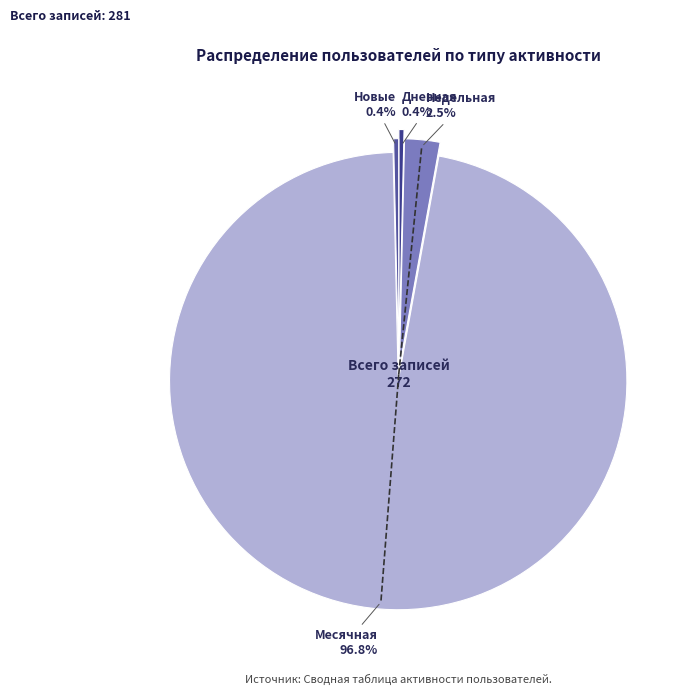

Do Новые and Месячная together represent more than half of the pie?

Yes